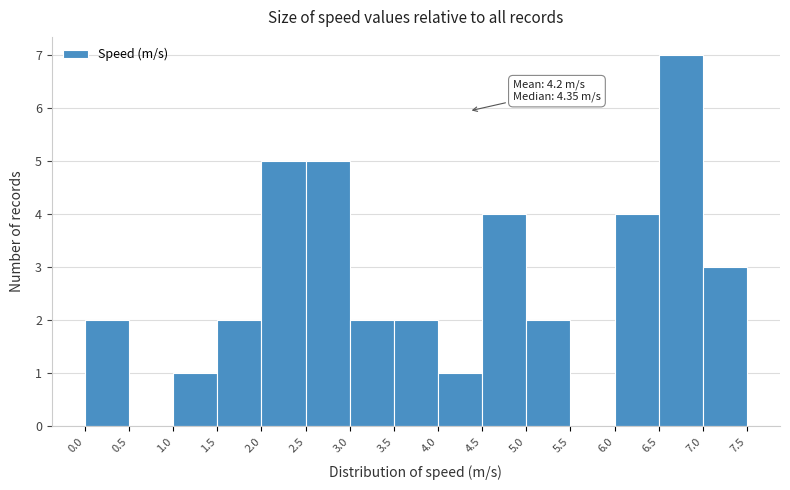

Which range on the x-axis has the tallest bar?

6.5 to 7.0